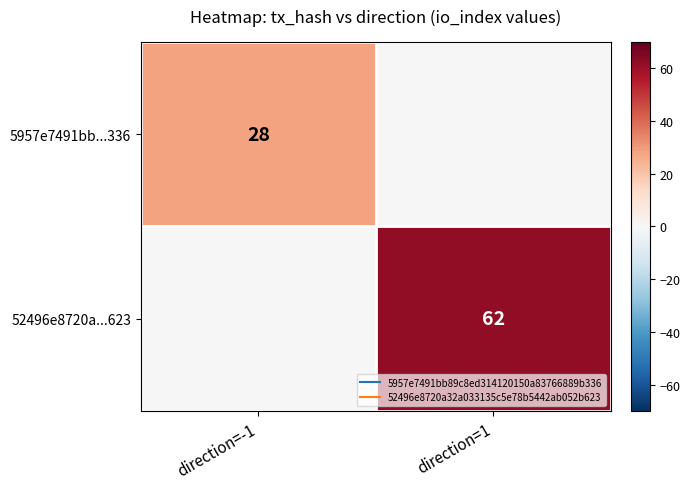

True or false: 52496e8720a...623 has a value of 0 at direction=-1.

True